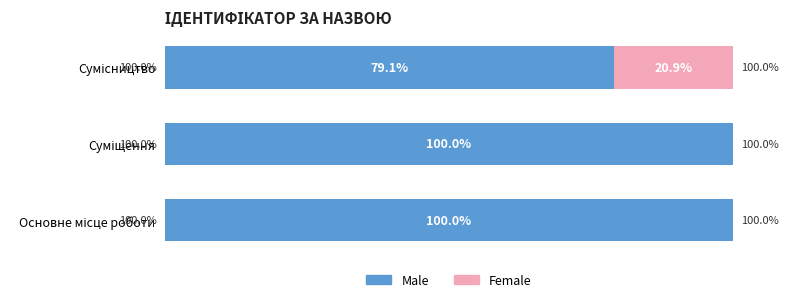

What is the maximum value for Male?

100.0